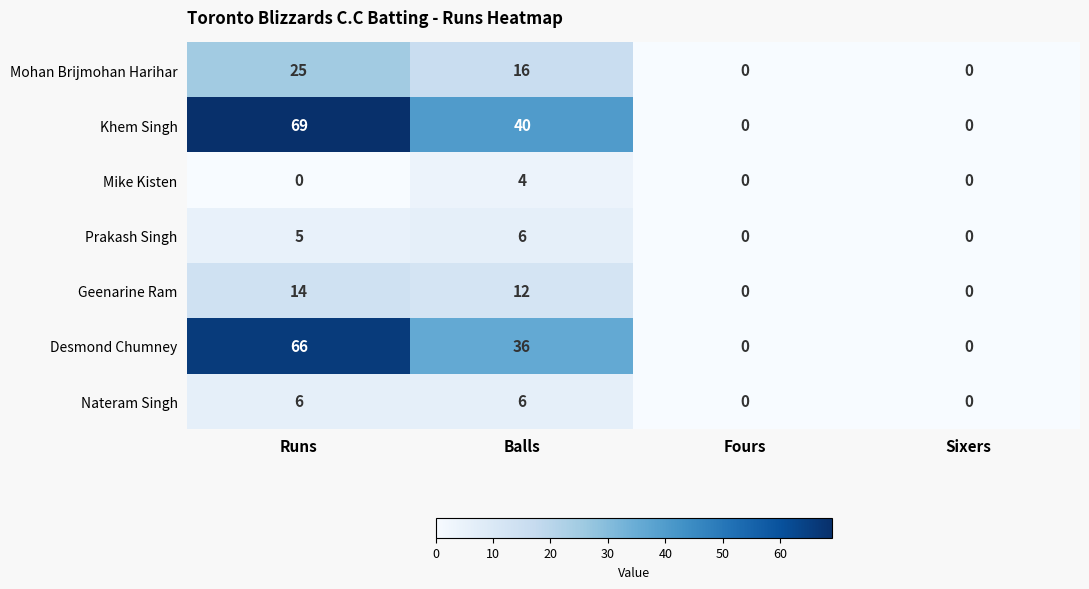

Is the value of Desmond Chumney at Runs greater than the value of Geenarine Ram at Balls?

Yes